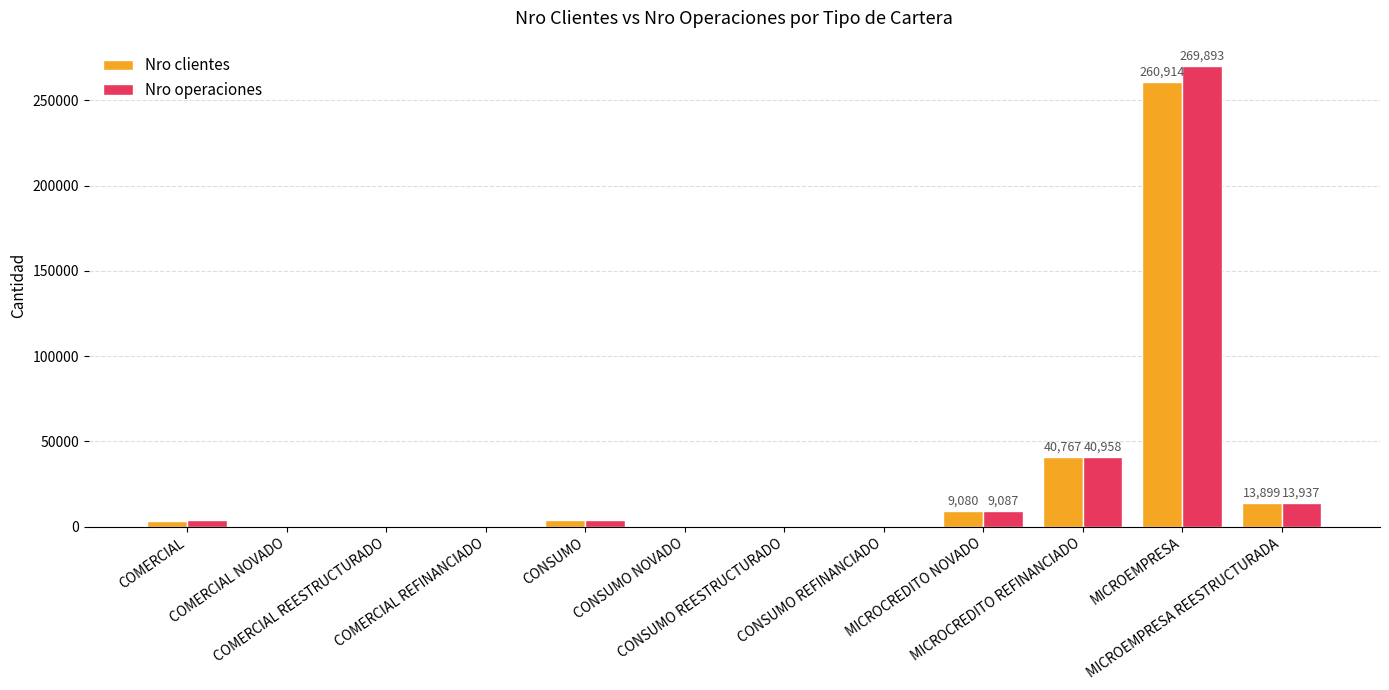

What is the maximum value for Nro clientes?

260914